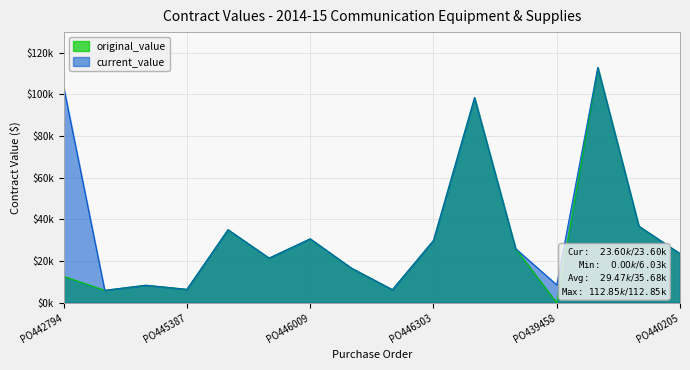

What is the difference between the maximum and minimum values in the current_value series?

106826.0